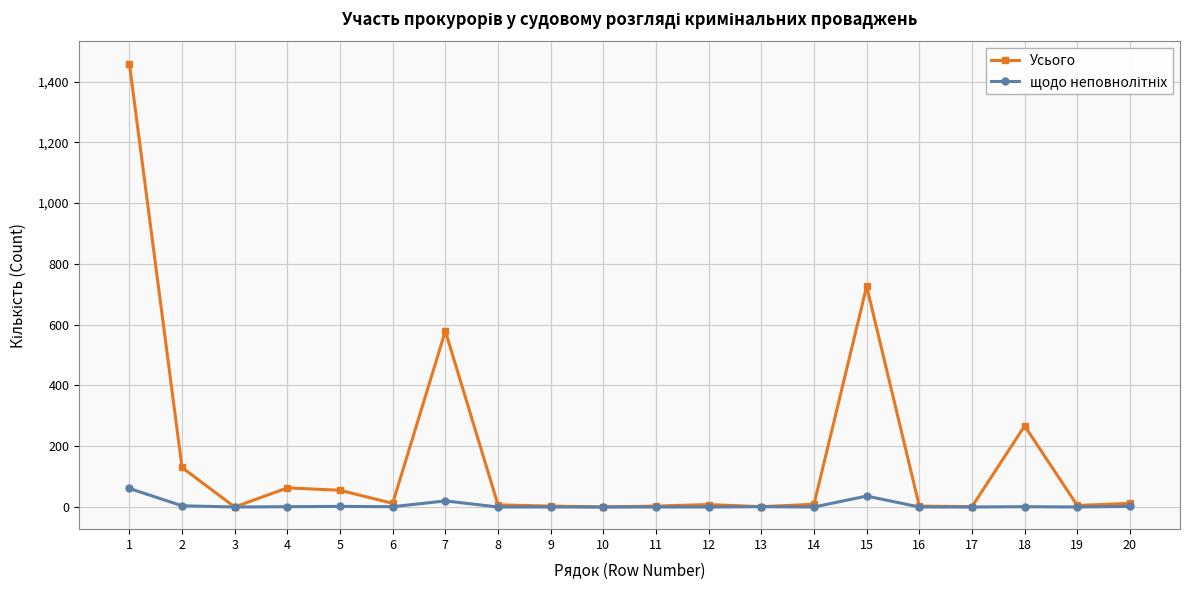

How many lines are shown in the chart?

2